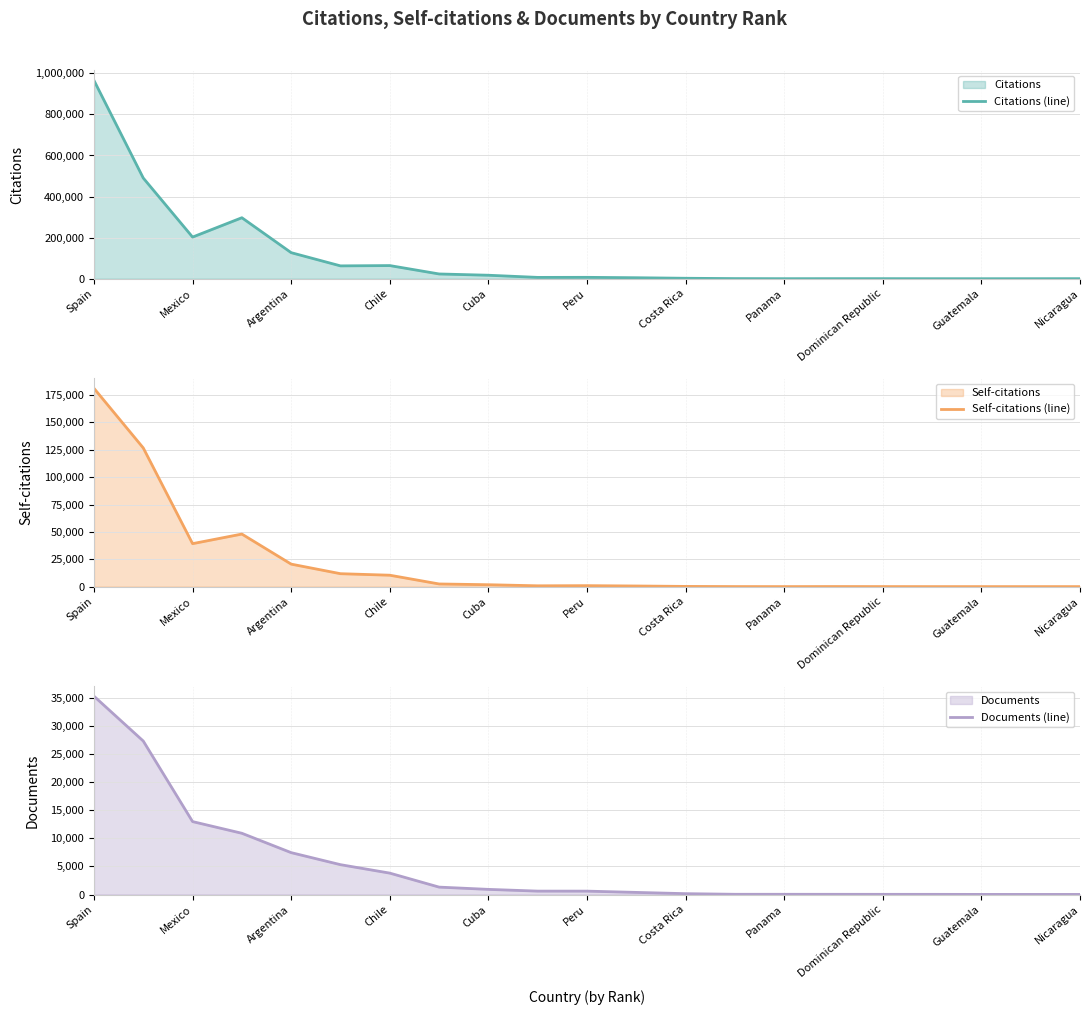

At which label is Documents (line) closest to 17651?

Mexico